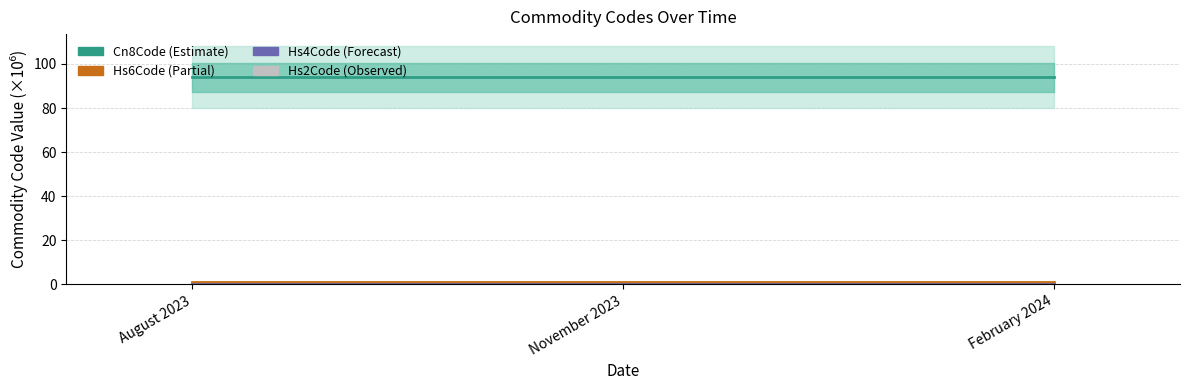

At which label is Cn8Code closest to 94?

August 2023